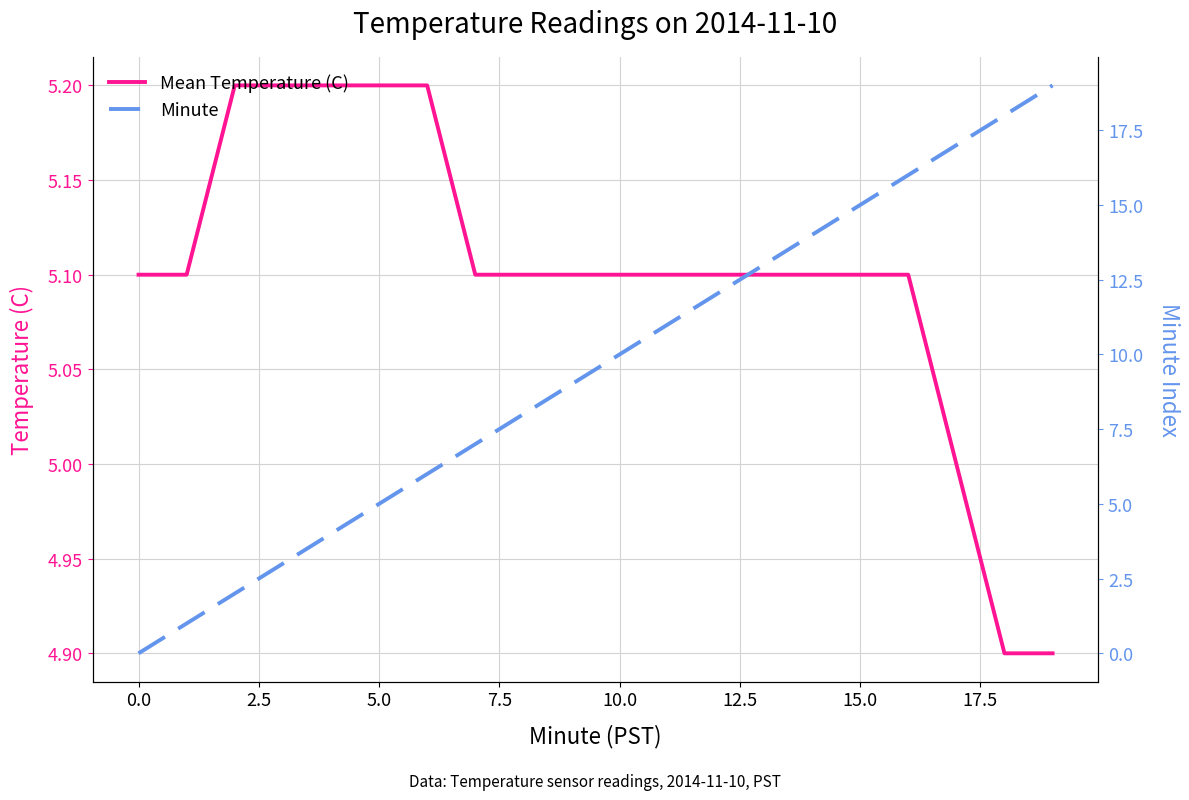

What is the value of the Minute point at the 9th from the left?

8.0